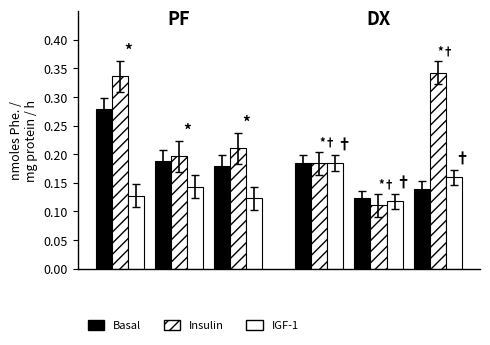

What is the value of the IGF-1 bar at the 6th from the left?

0.2